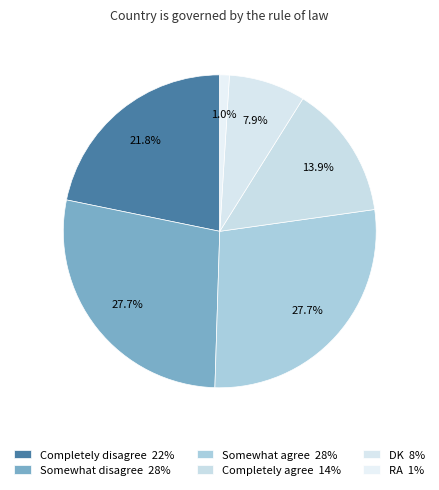

Count the number of slices in the pie.

6